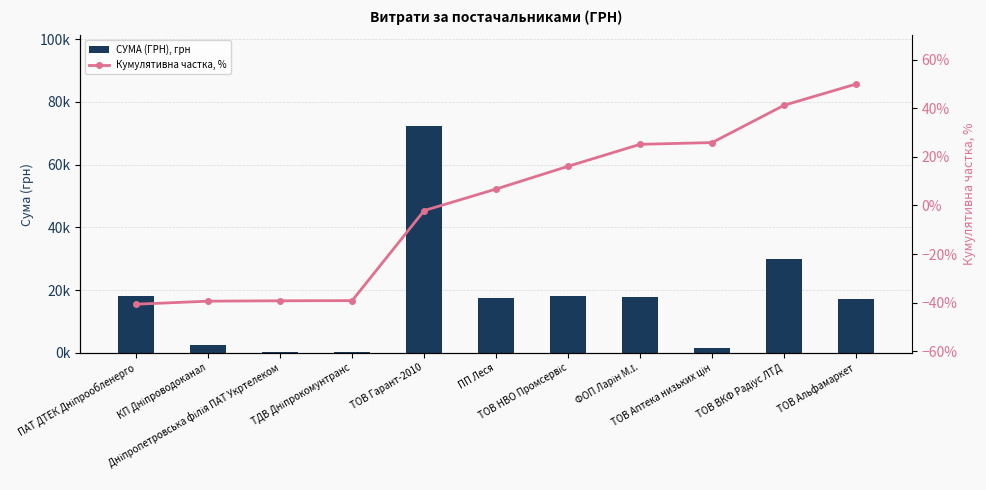

Reading left to right, extract all data points from this chart.

СУМА (ГРН), грн: 18179.8	2427.4	303.4	135.7	72267.3	17321.4	18246.1	17626.2	1398.7	29970.0	17000.0
Кумулятивна частка, %: -40.7	-39.4	-39.3	-39.2	-2.1	6.8	16.1	25.2	25.9	41.3	50.0